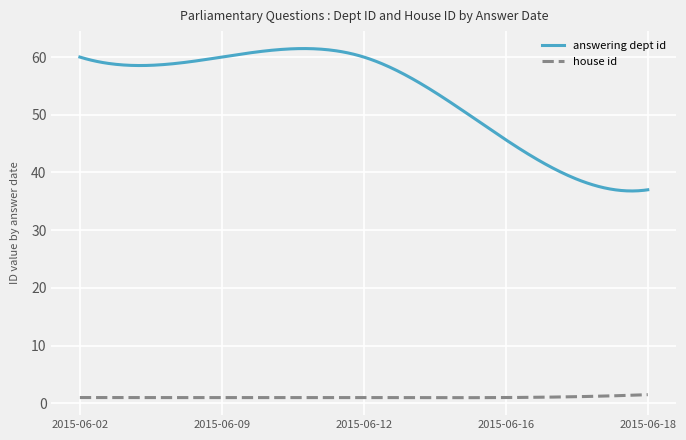

Which series has the largest total across all categories?

answering dept id